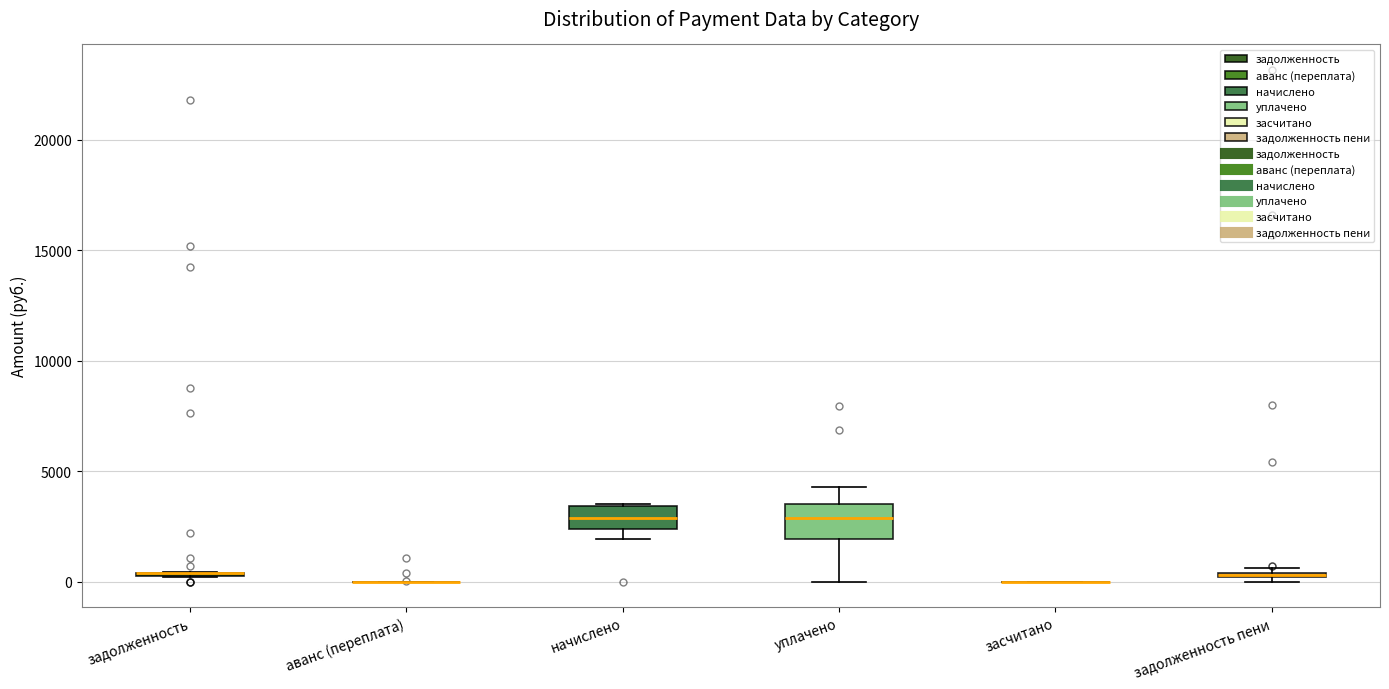

Which box is the tallest, from its lower edge to its upper edge?

уплачено